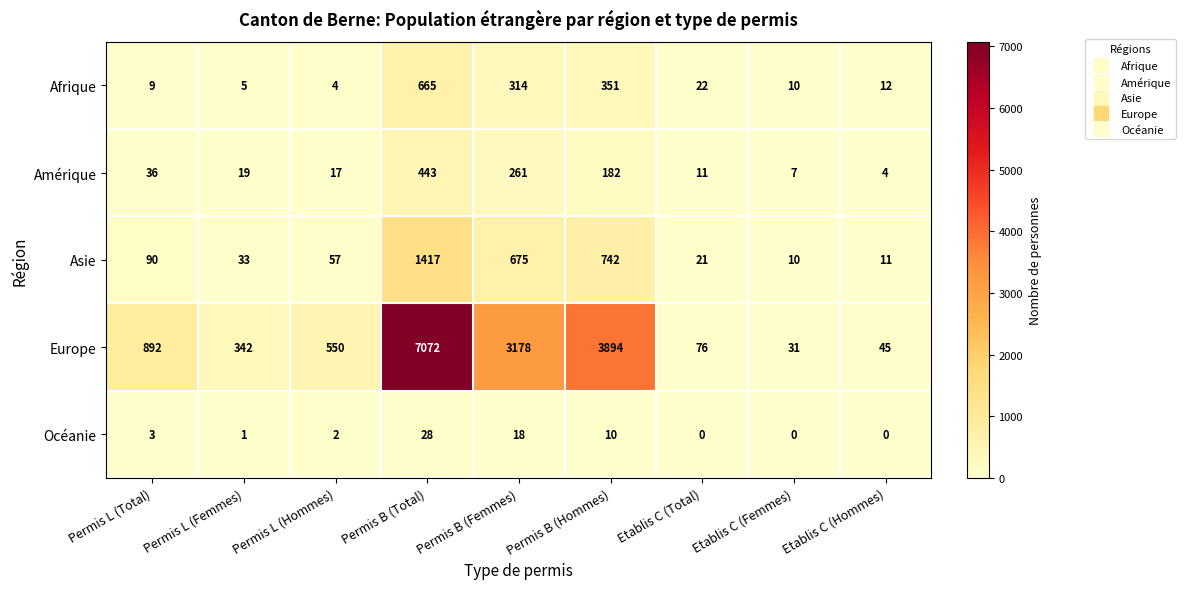

What is the total value across all series at Permis L (Femmes)?

400